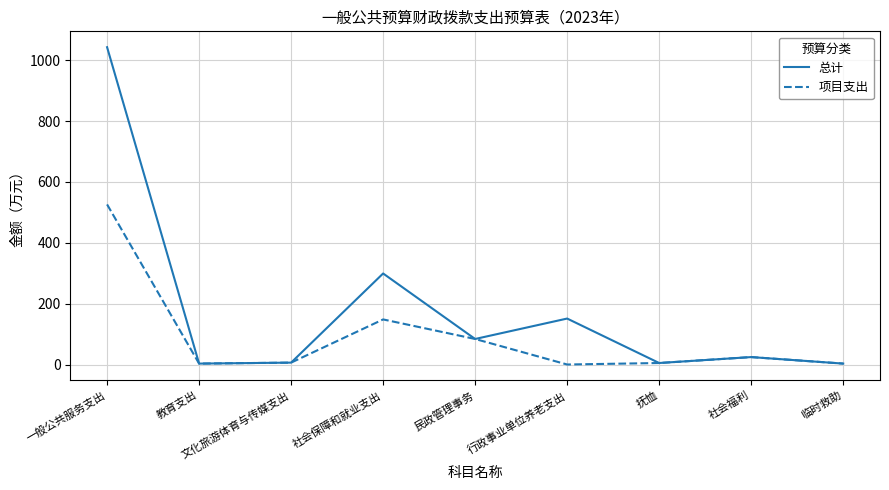

Where is 项目支出 nearest to the value 262?

社会保障和就业支出